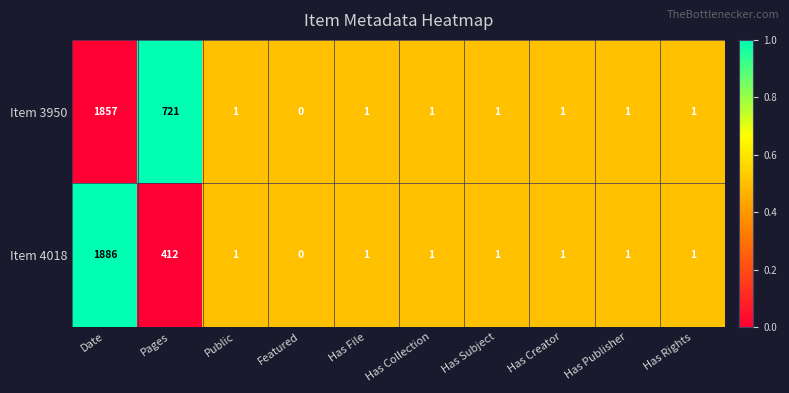

List the series in order of their peak value, lowest first.

Item 3950, Item 4018